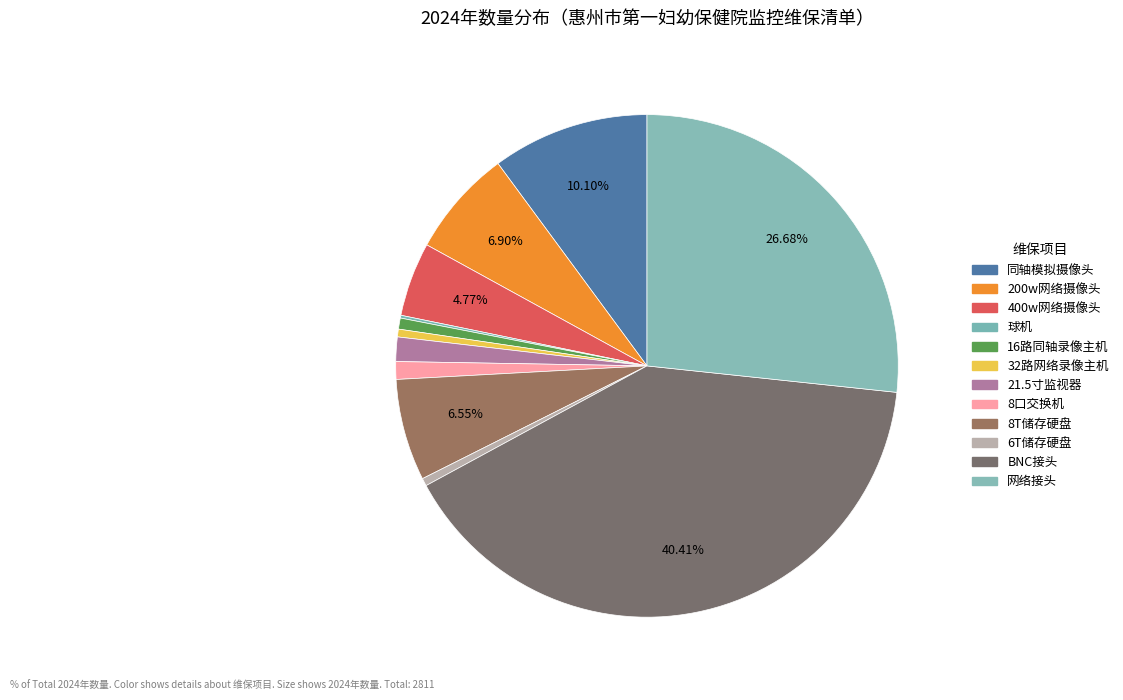

How much of the chart is everything except 21.5寸监视器?

98.4%